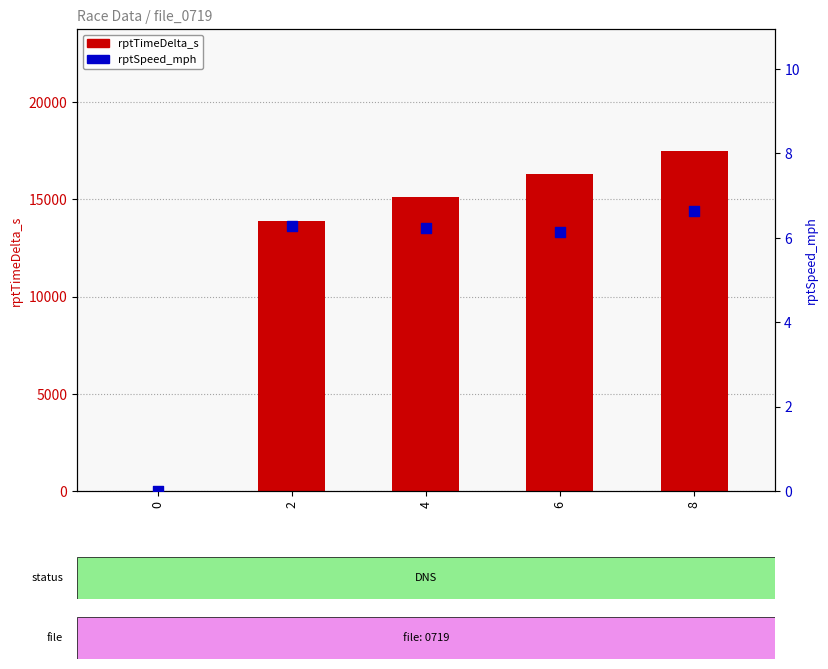

Which series has the largest Y range (max minus min)?

rptTimeDelta_s